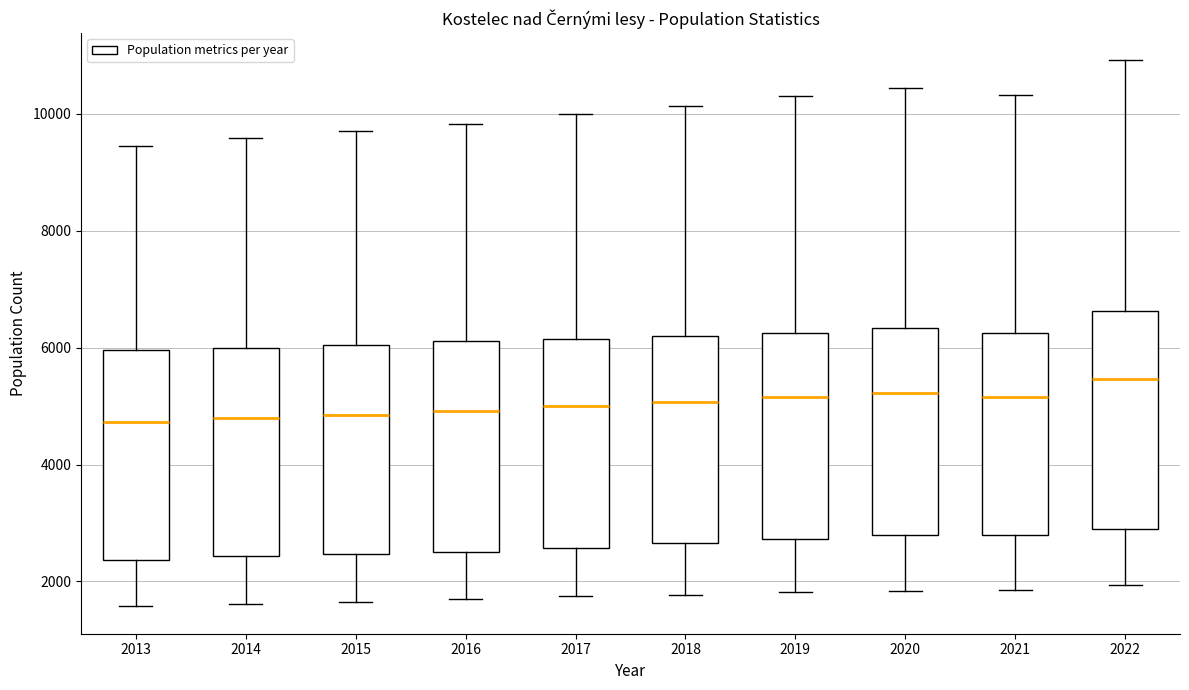

Reading left to right, transcribe this box plot: for each box, give where its median line is, the range the box spans, and where its two whiskers end, as read against the y-axis. The values are not printed on the chart, so give them approximately, as read against the axis.

2013: median 4800, box 2400 to 6000, whiskers 1600 to 9400
2014: median 4800, box 2400 to 6000, whiskers 1600 to 9600
2015: median 4800, box 2400 to 6000, whiskers 1600 to 9800
2016: median 5000, box 2600 to 6200, whiskers 1600 to 9800
2017: median 5000, box 2600 to 6200, whiskers 1800 to 10000
2018: median 5000, box 2600 to 6200, whiskers 1800 to 10200
2019: median 5200, box 2800 to 6200, whiskers 1800 to 10400
2020: median 5200, box 2800 to 6400, whiskers 1800 to 10400
2021: median 5200, box 2800 to 6200, whiskers 1800 to 10400
2022: median 5400, box 2800 to 6600, whiskers 2000 to 11000